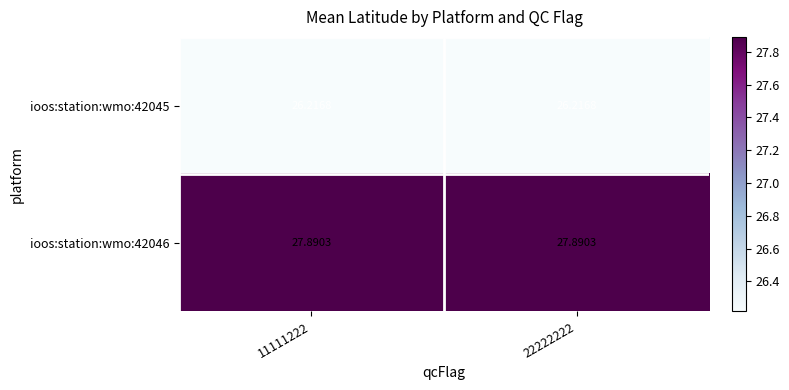

How many series are shown in this chart?

2